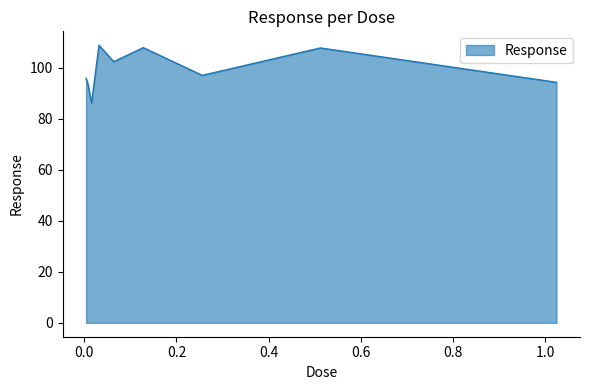

What is the smallest value displayed?

86.2